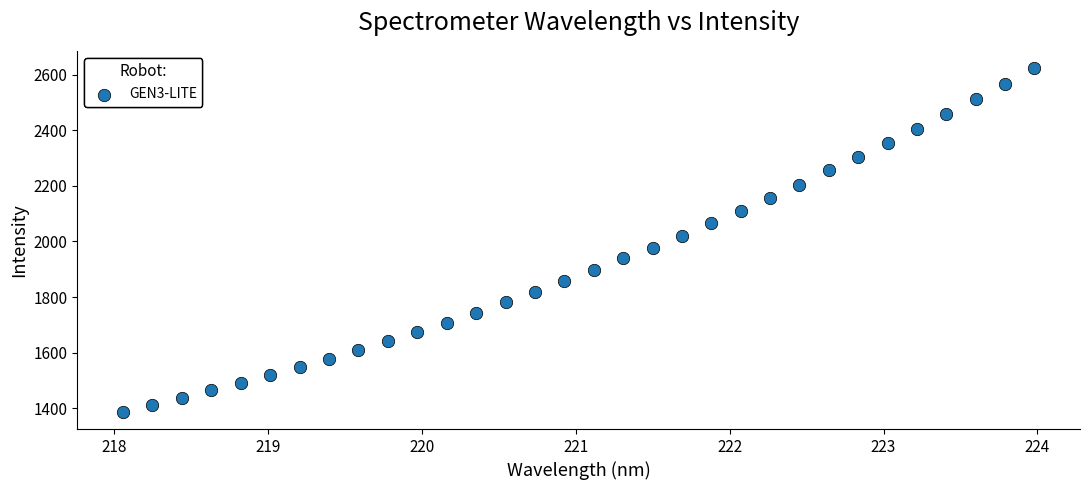

What is the range of X values (max minus min)?

5.9